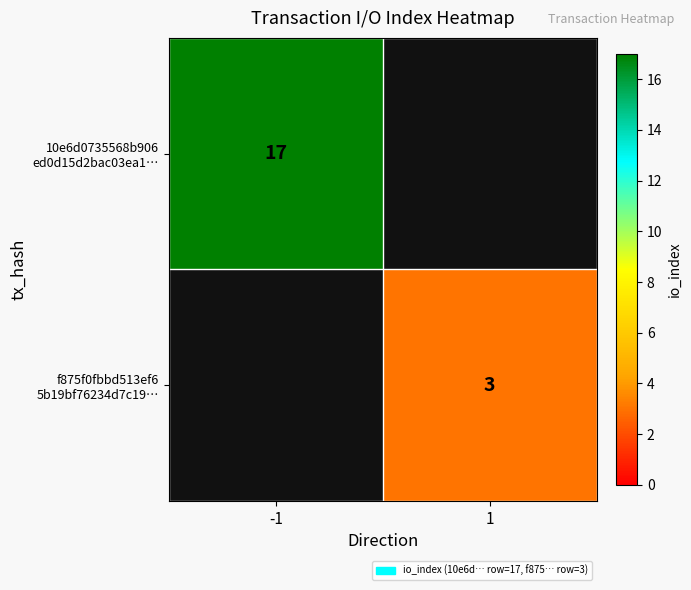

What is the minimum value for 10e6d0735568b906 ed0d15d2bac03ea1…?

17.0